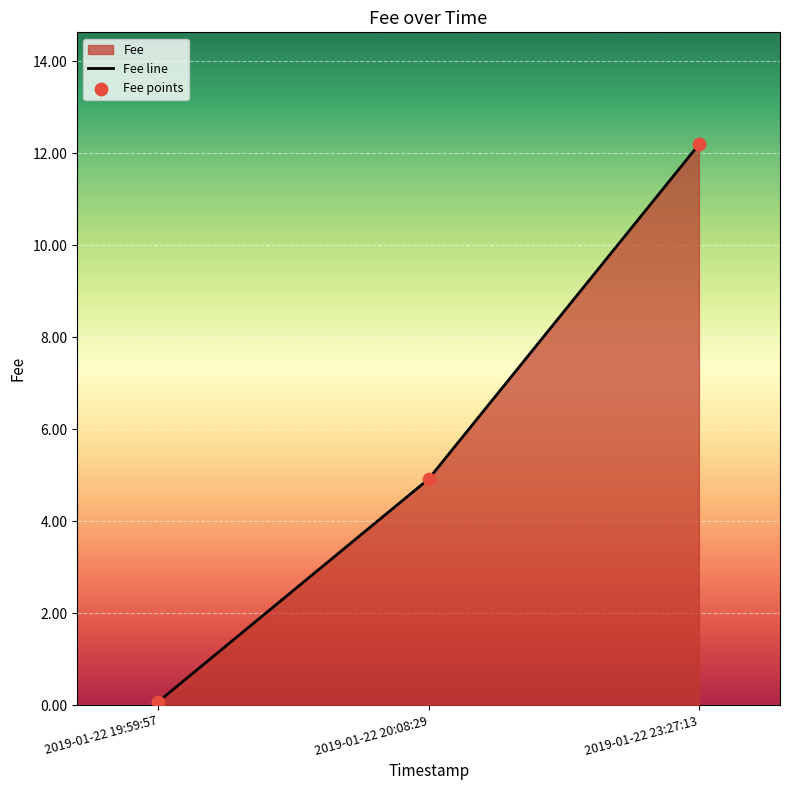

Which series reaches the maximum Y coordinate?

Fee line